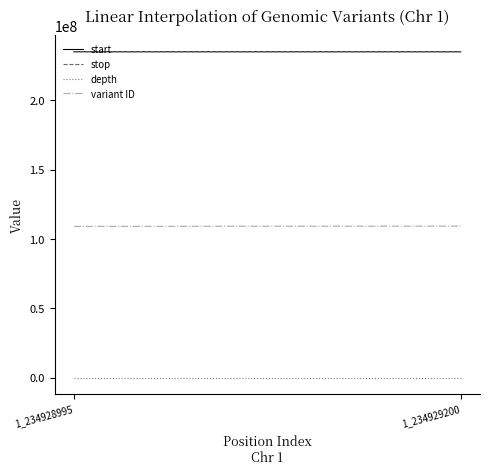

Does the chart display data point markers on the line(s)?

No